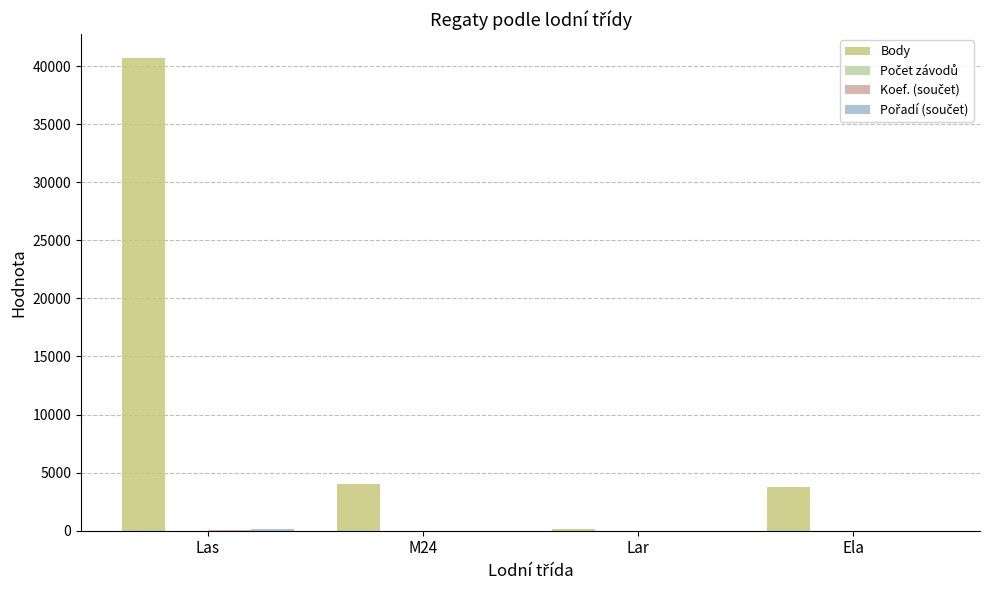

Which series changed the most between Las and Ela?

Body